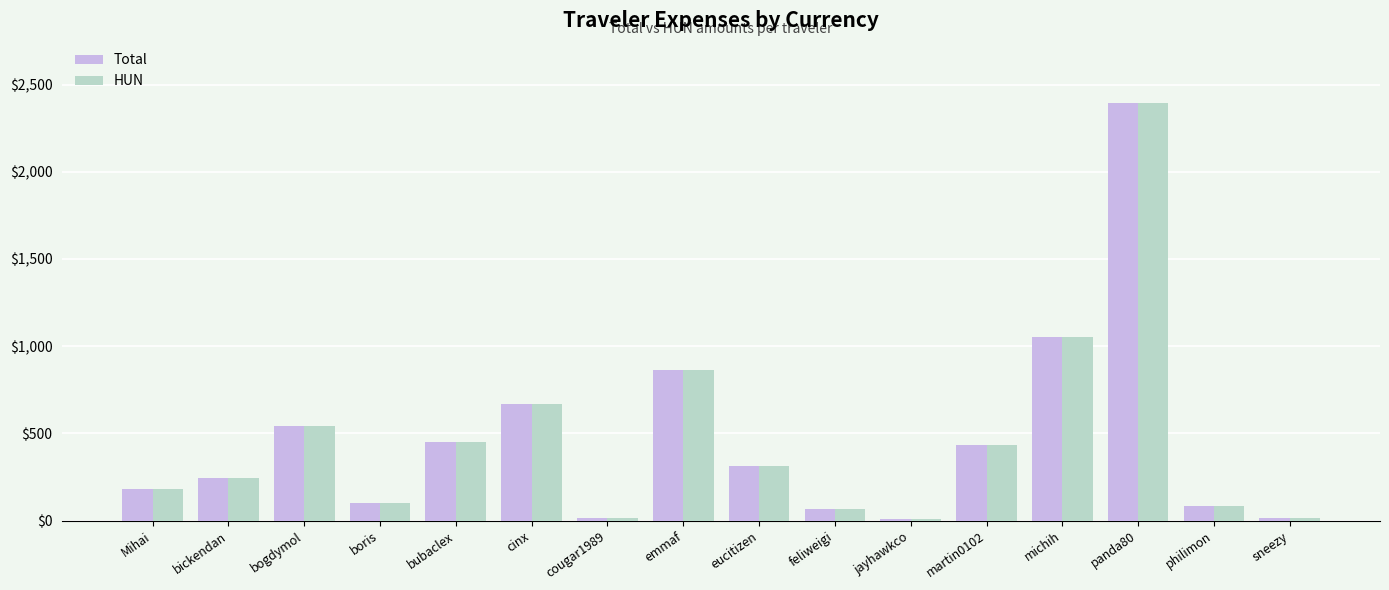

At which category is the sum across all series the highest?

panda80